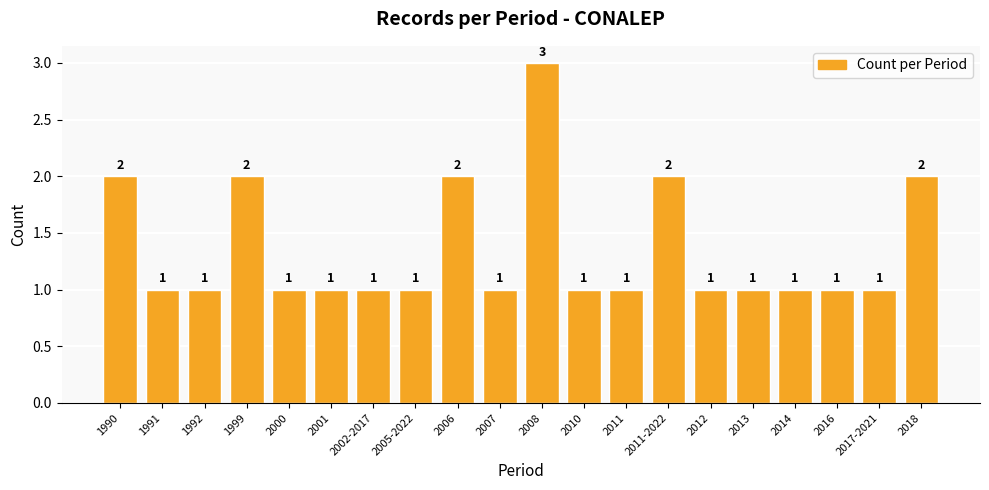

What is the label of the 13th bar from the left?

2011